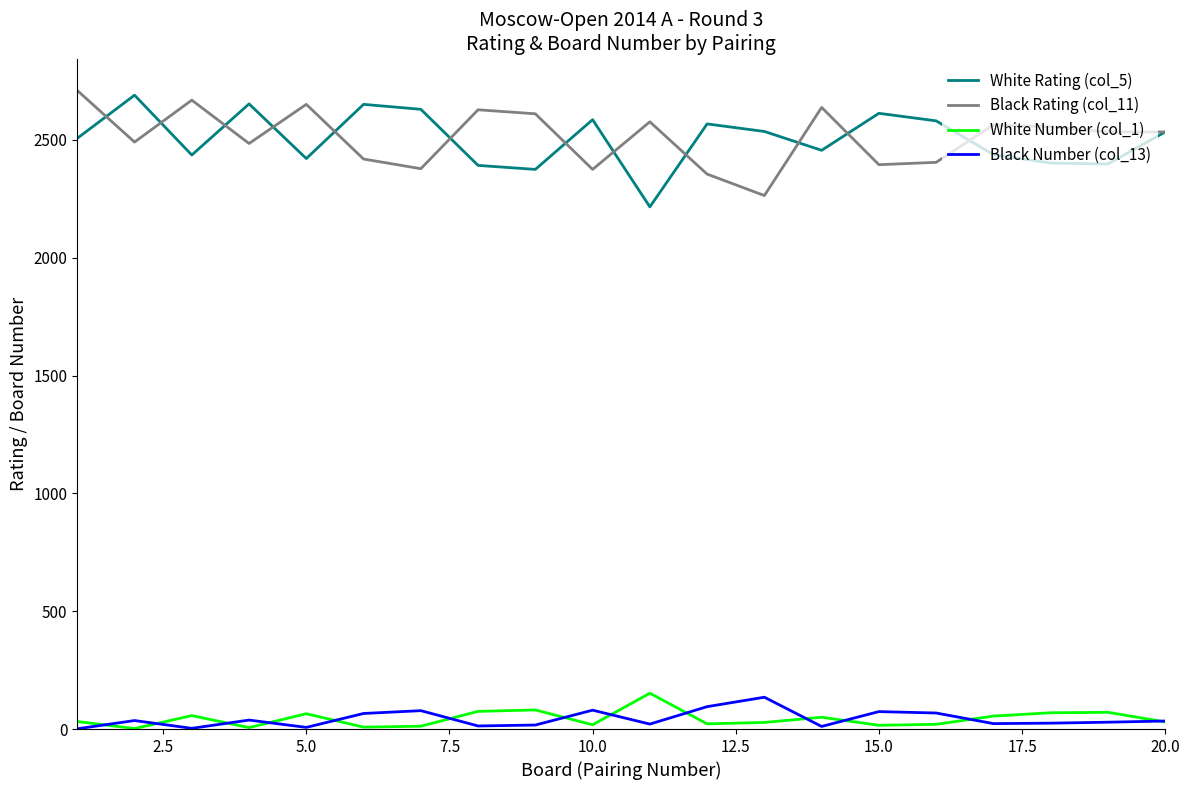

True or false: White Rating (col_5) and White Number (col_1) intersect in this chart.

False